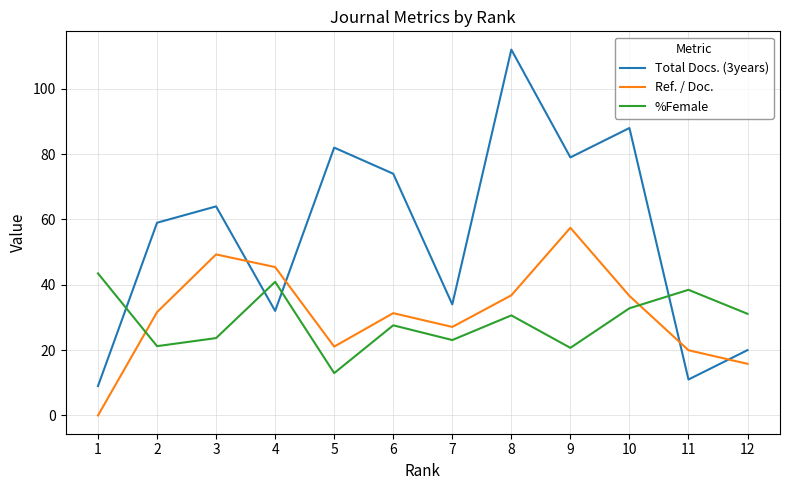

What is the difference between the maximum and minimum values in the Total Docs. (3years) series?

103.0